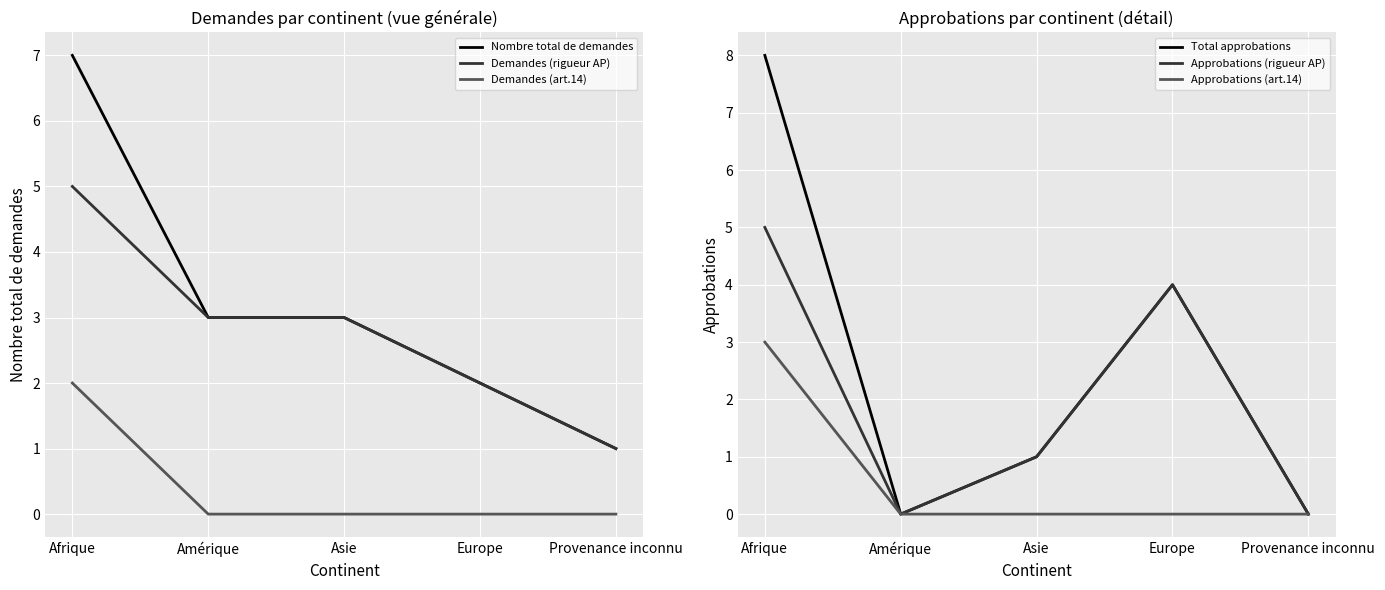

How many data points in Approbations (art.14) are above 0?

1